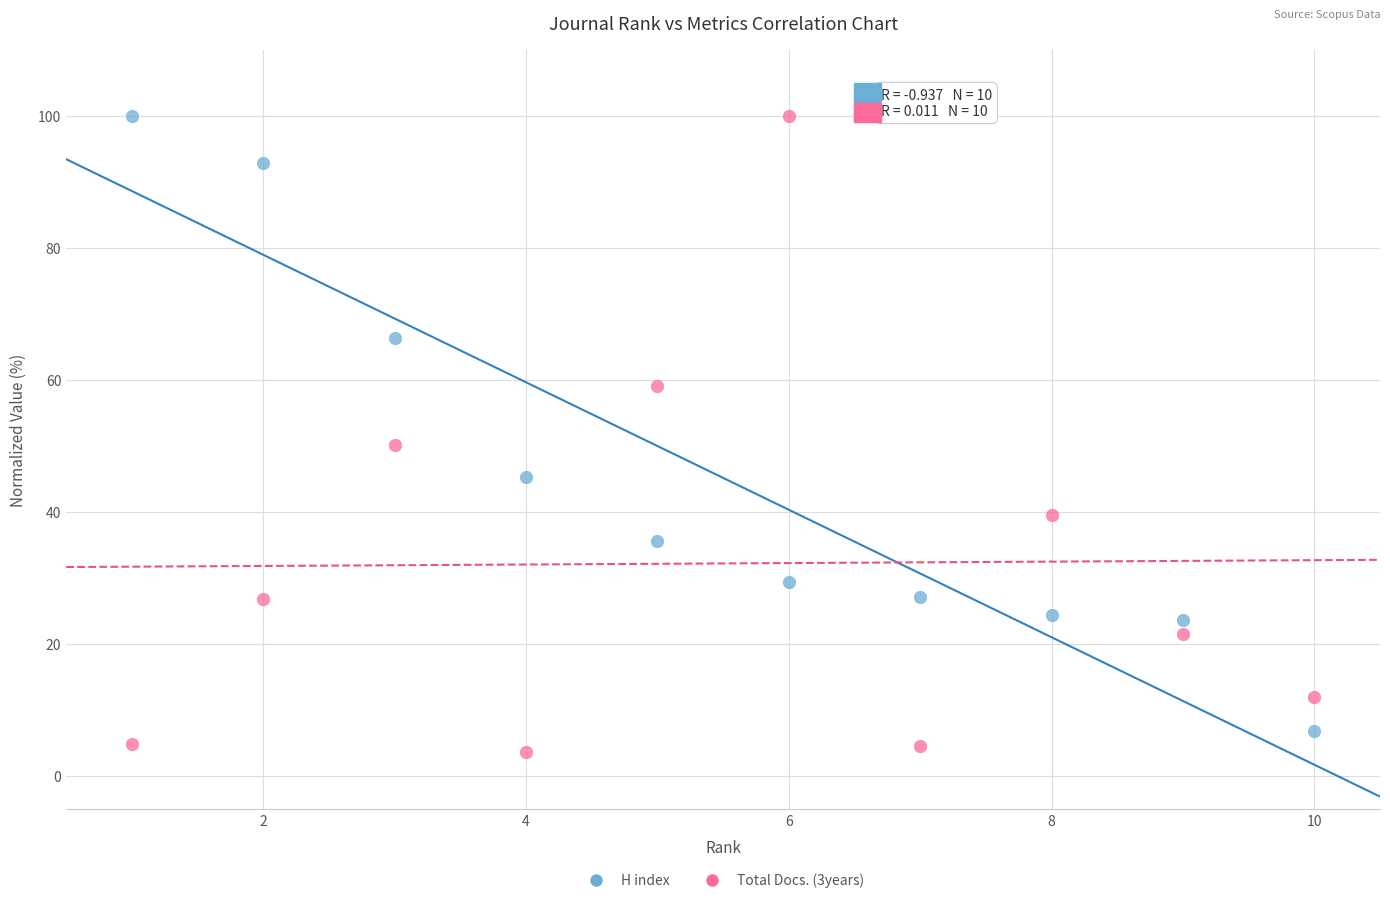

What is the X range (max minus min) for the scatter plot?

9.0